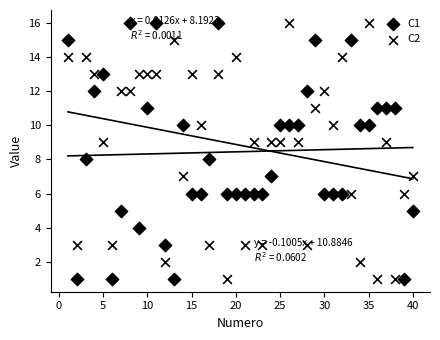

How many data points are displayed?

80